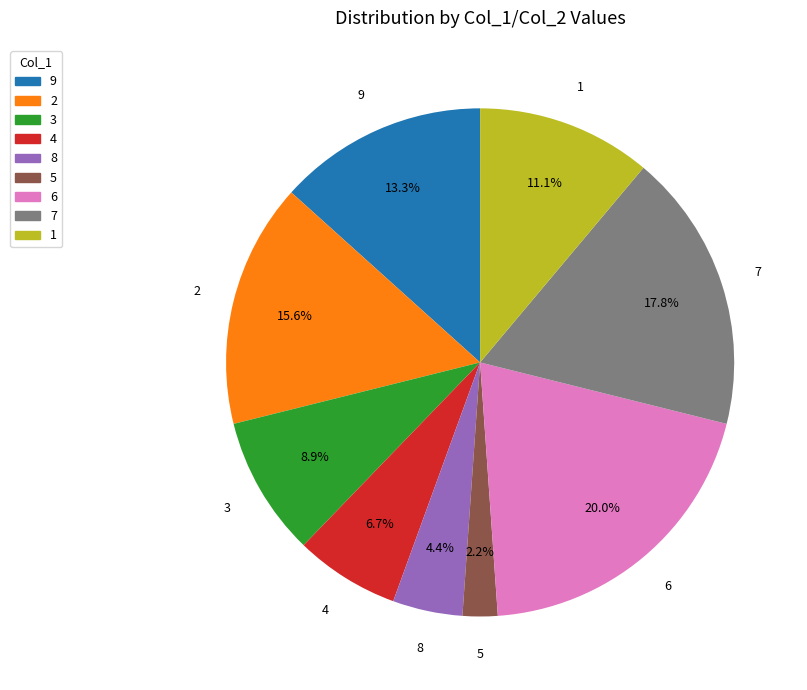

How many slices are in this pie chart?

9